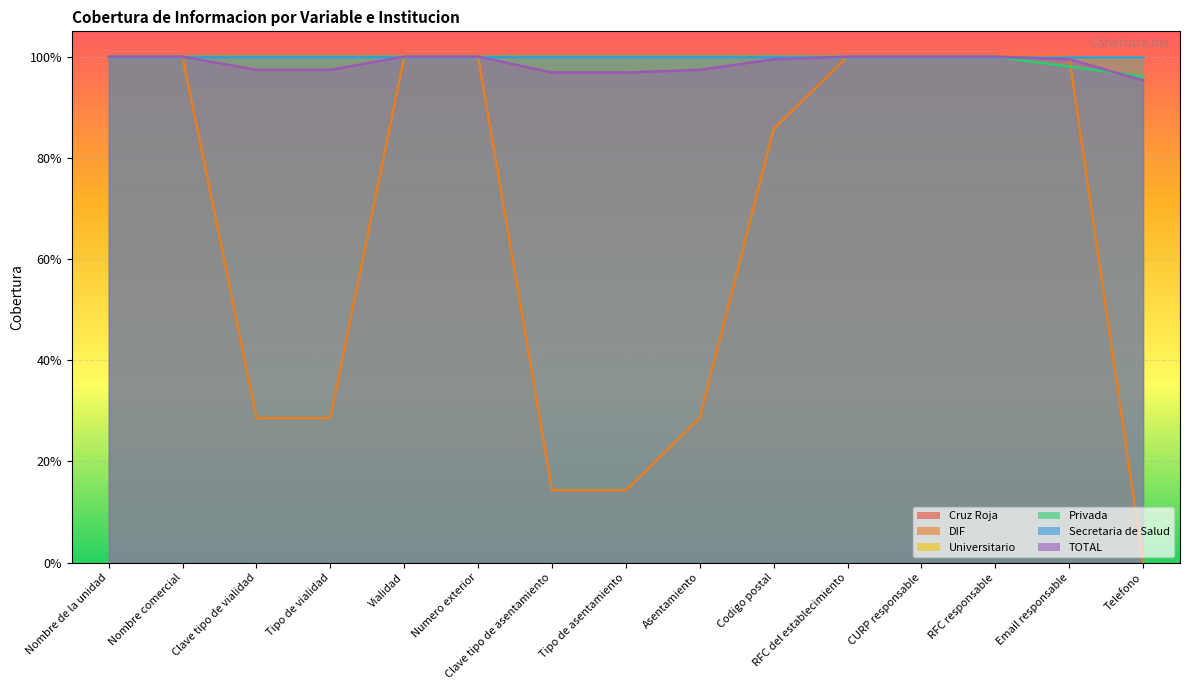

How many data points does each series have?

15